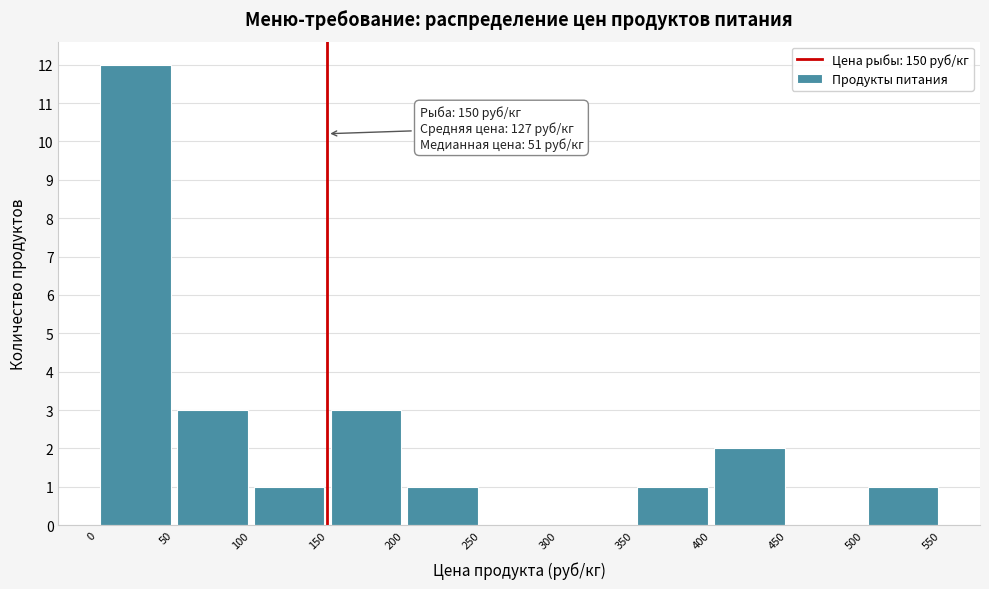

Which range on the x-axis has the tallest bar?

0 to 50